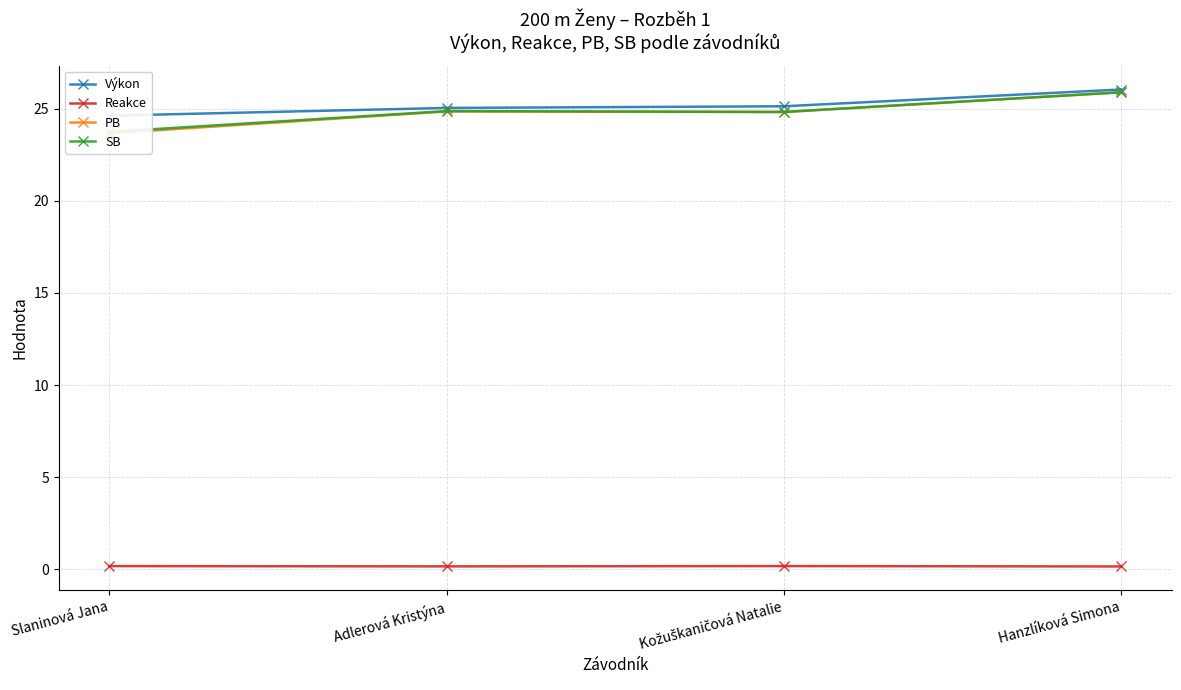

Is it true that Reakce equals 0.2 at Hanzlíková Simona?

True